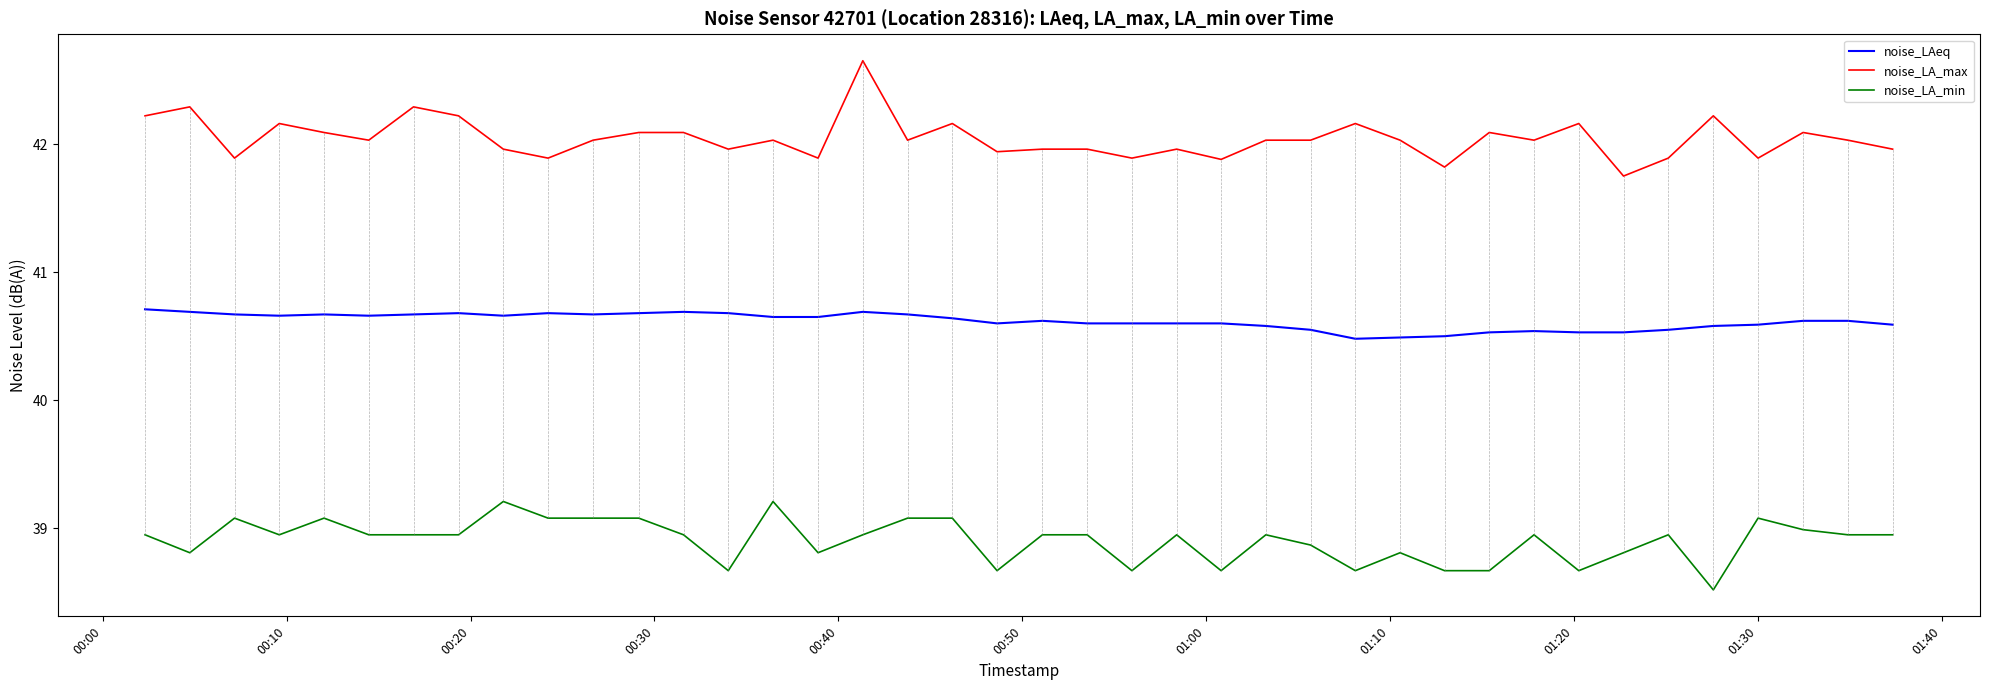

Which series has the largest total across all categories?

noise_LA_max